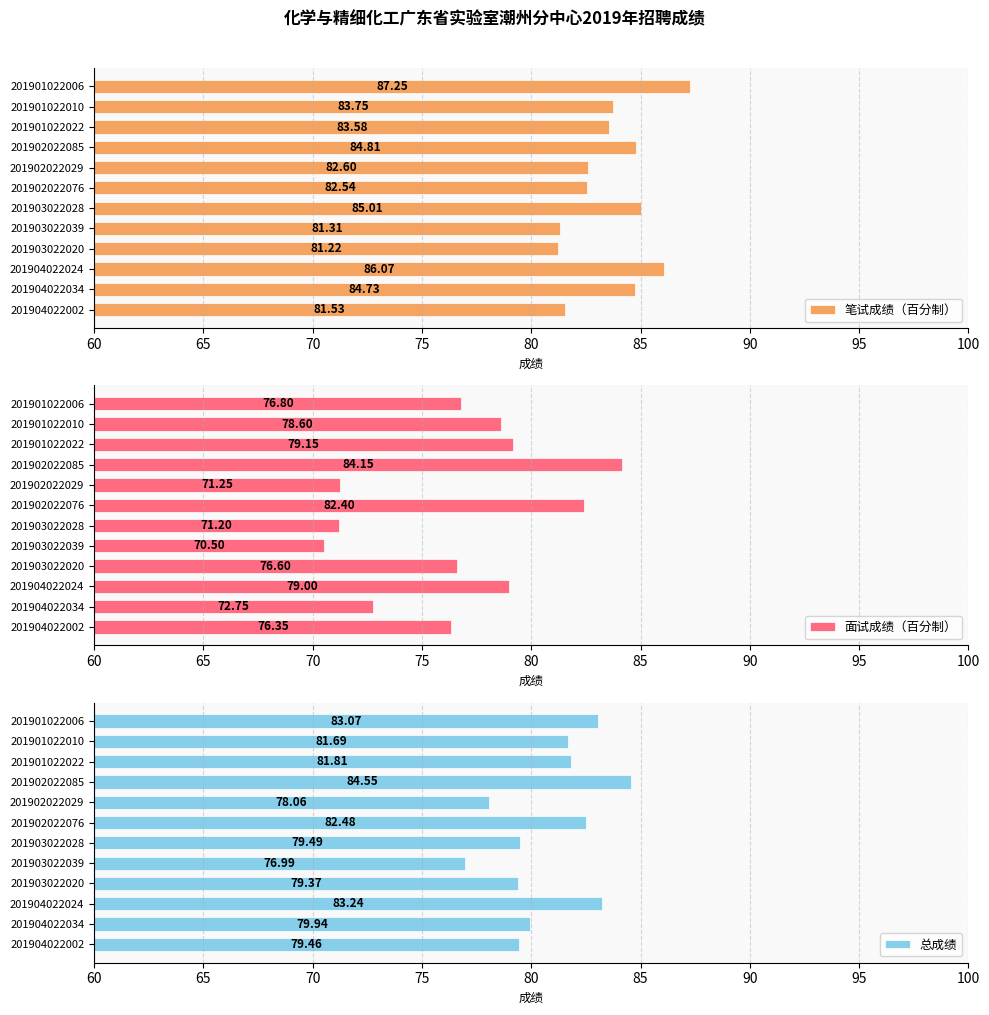

What is the sum of the 笔试成绩（百分制） values at 201901022006 and 201902022085?

172.1